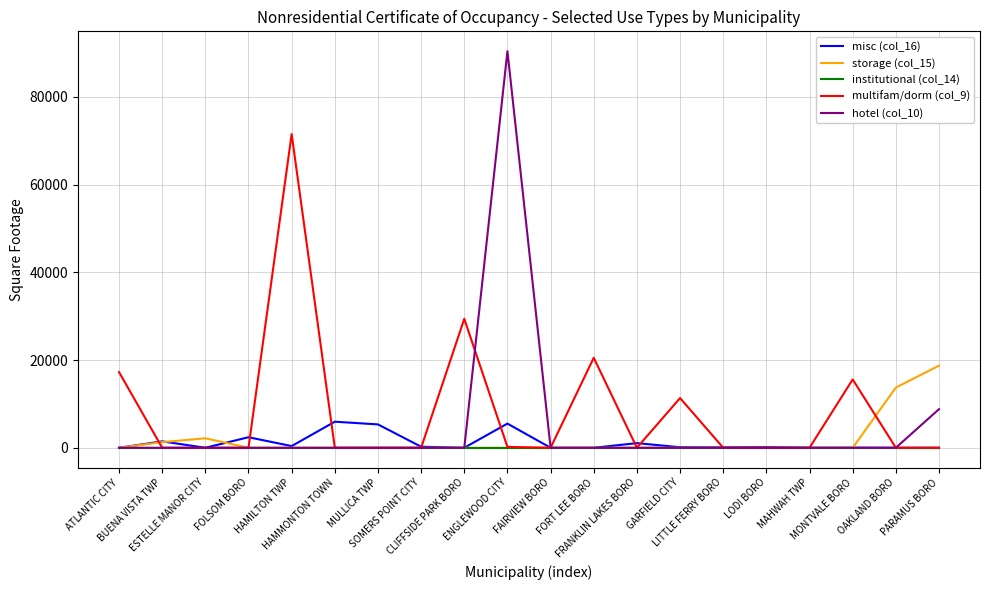

Which series has the widest spread of values?

hotel (col_10)